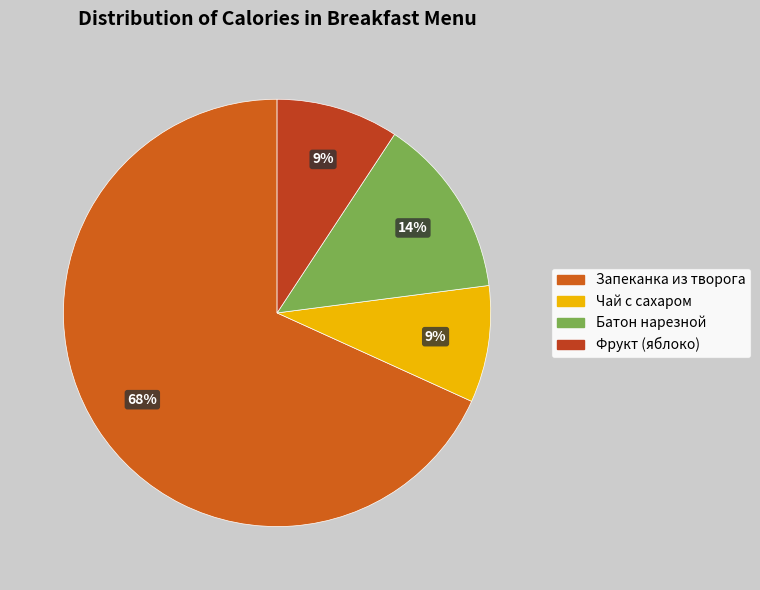

The Запеканка из творога slice represents 68% of the pie. True or false?

True